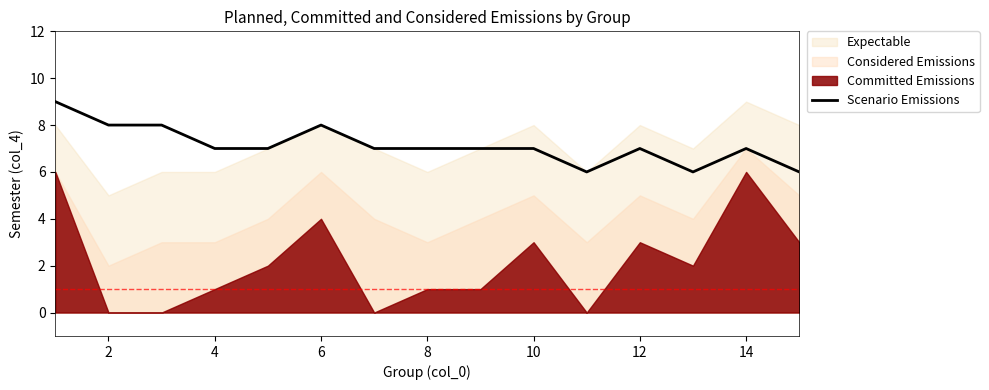

The chart shows a value of 13 at 2. True or false?

False